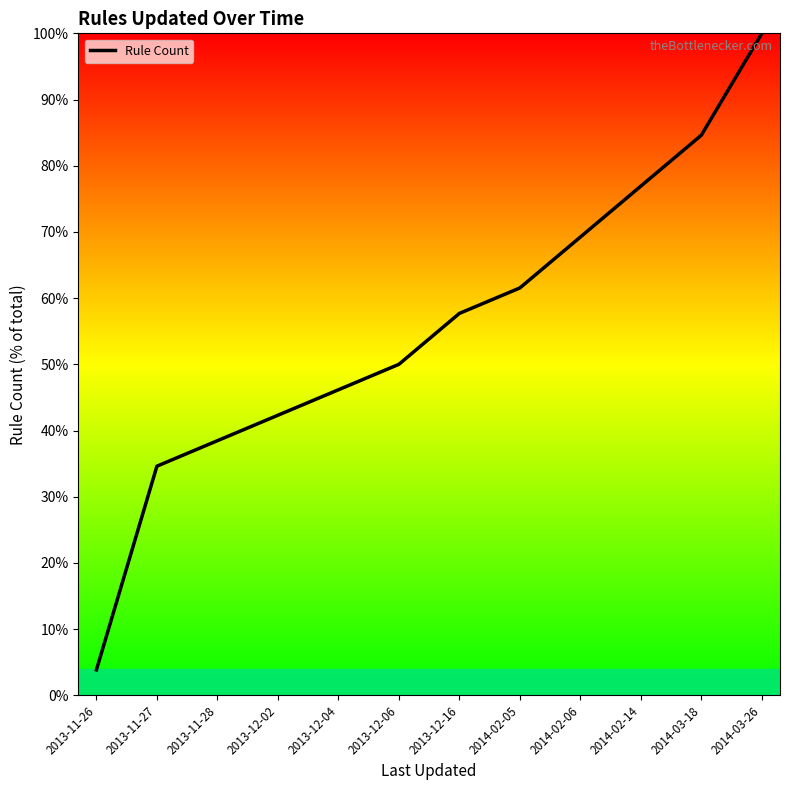

Which category has the lowest value across all series?

2013-11-26